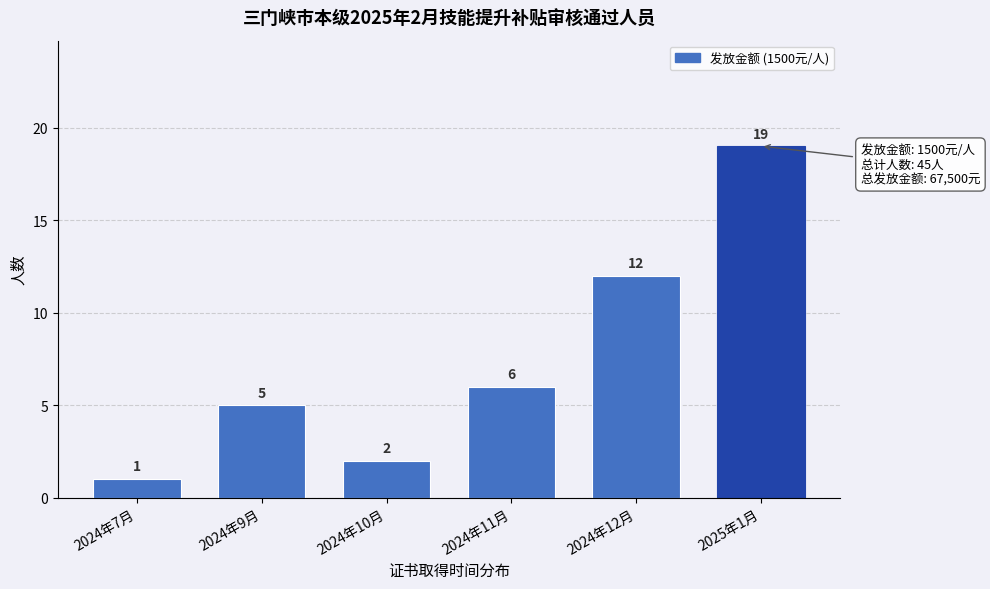

Reading left to right, what are all the values shown in this chart?

2024年7月=1	2024年9月=5	2024年10月=2	2024年11月=6	2024年12月=12	2025年1月=19